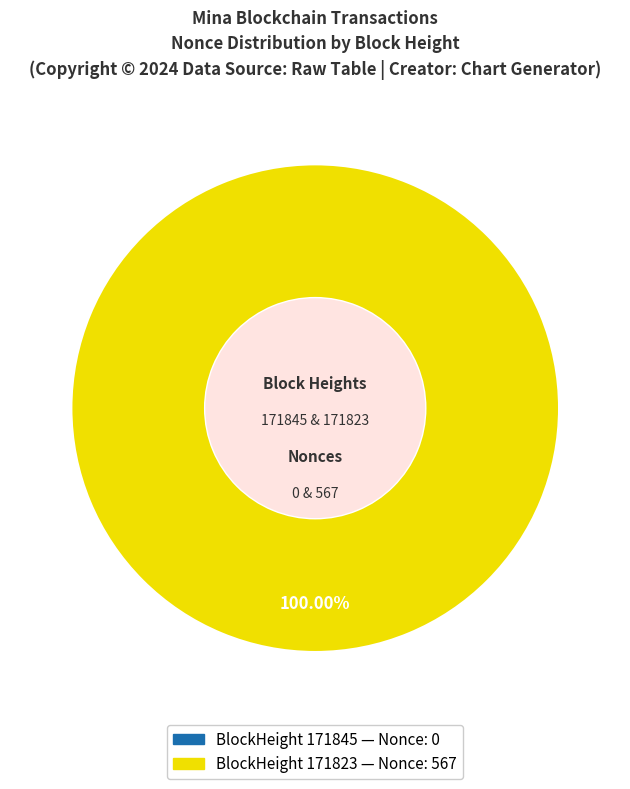

How many slices are in this pie chart?

2